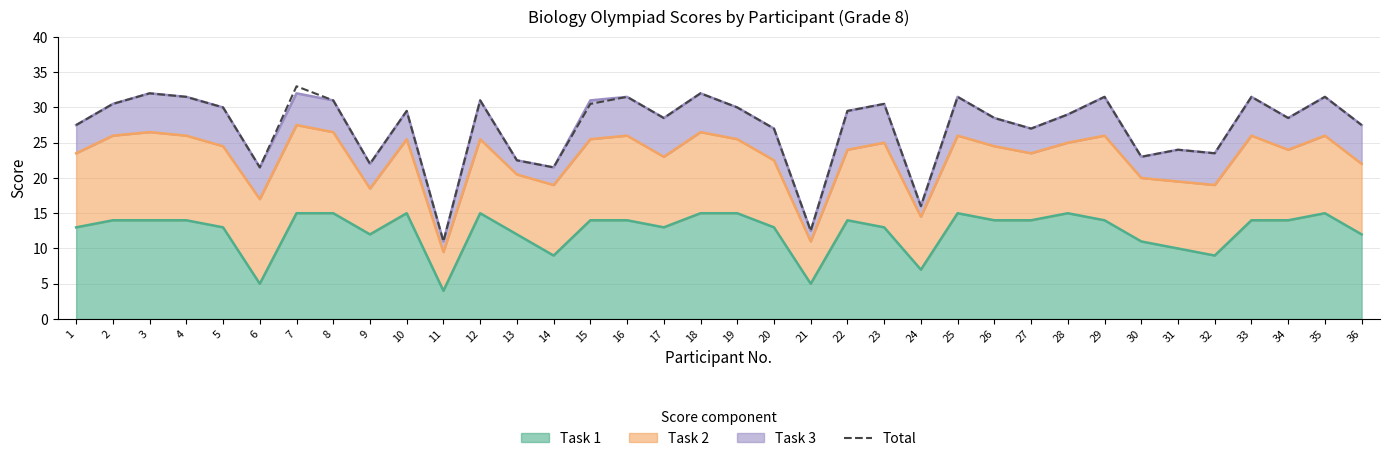

The chart shows a value of 15.9 at 19. True or false?

False